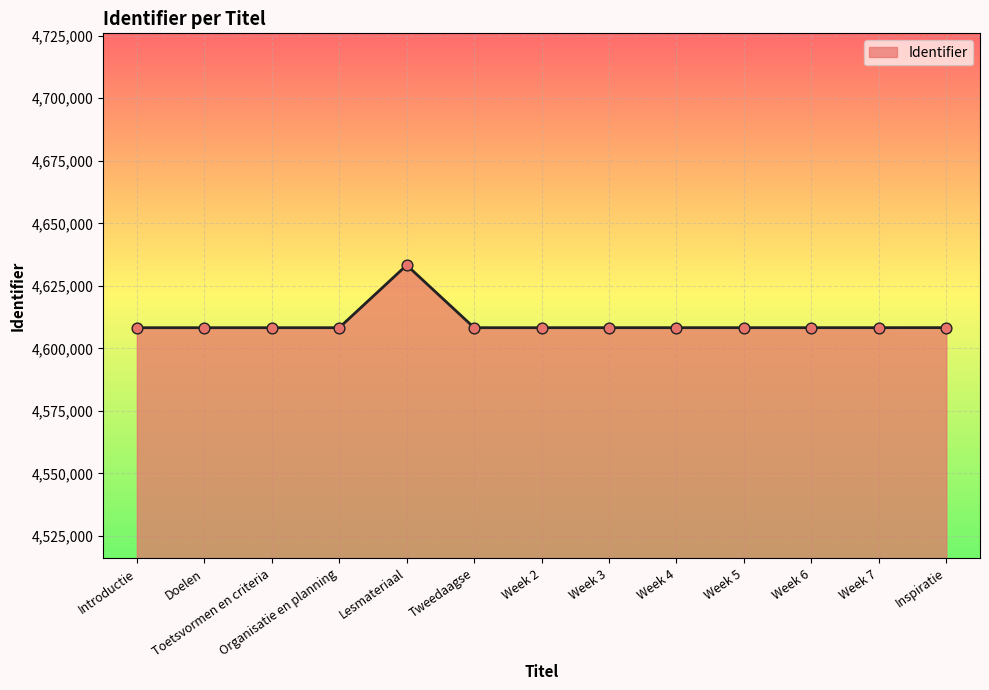

What is the ratio of the value at Tweedaagse to the value at Organisatie en planning?

1.0